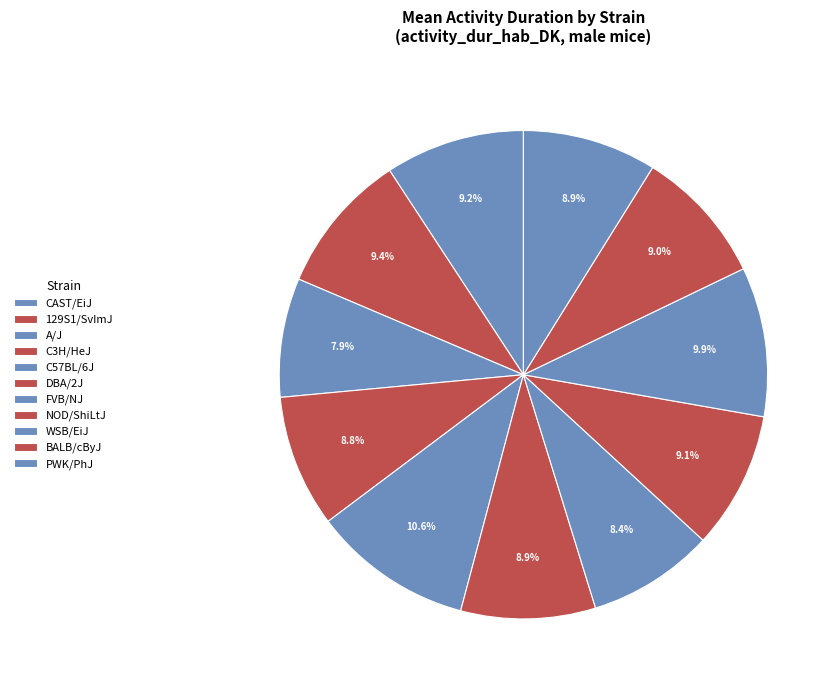

To the nearest percent, what is the difference between the largest and smallest slice percentages?

3%